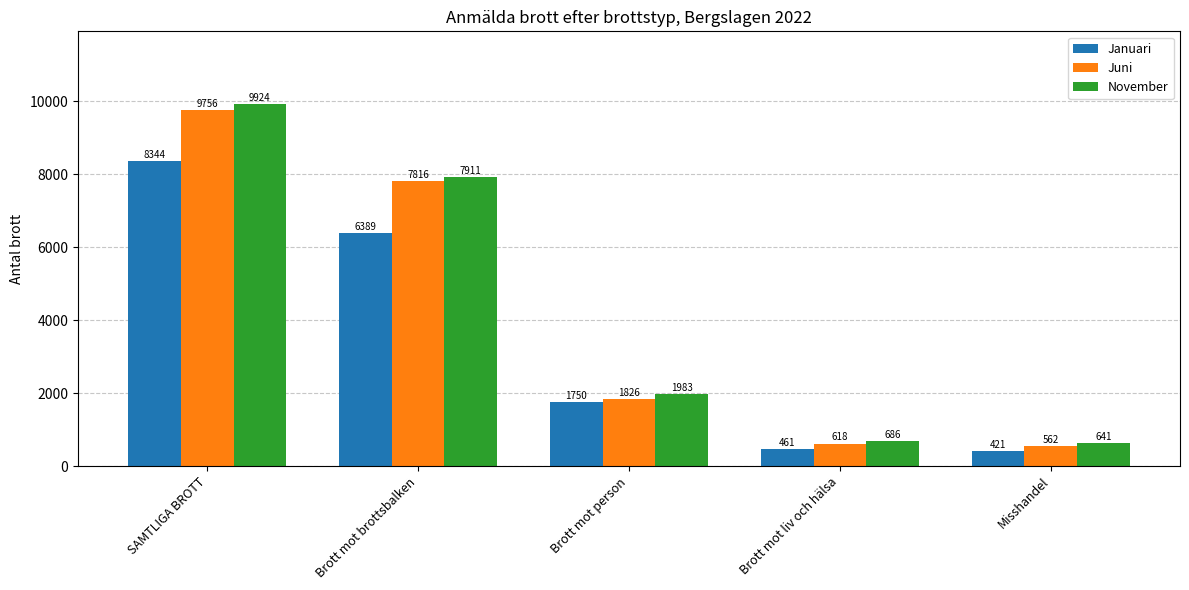

Reading left to right, what are all the values shown in this chart?

Januari: SAMTLIGA BROTT=8344	Brott mot brottsbalken=6389	Brott mot person=1750	Brott mot liv och hälsa=461	Misshandel=421
Juni: SAMTLIGA BROTT=9756	Brott mot brottsbalken=7816	Brott mot person=1826	Brott mot liv och hälsa=618	Misshandel=562
November: SAMTLIGA BROTT=9924	Brott mot brottsbalken=7911	Brott mot person=1983	Brott mot liv och hälsa=686	Misshandel=641